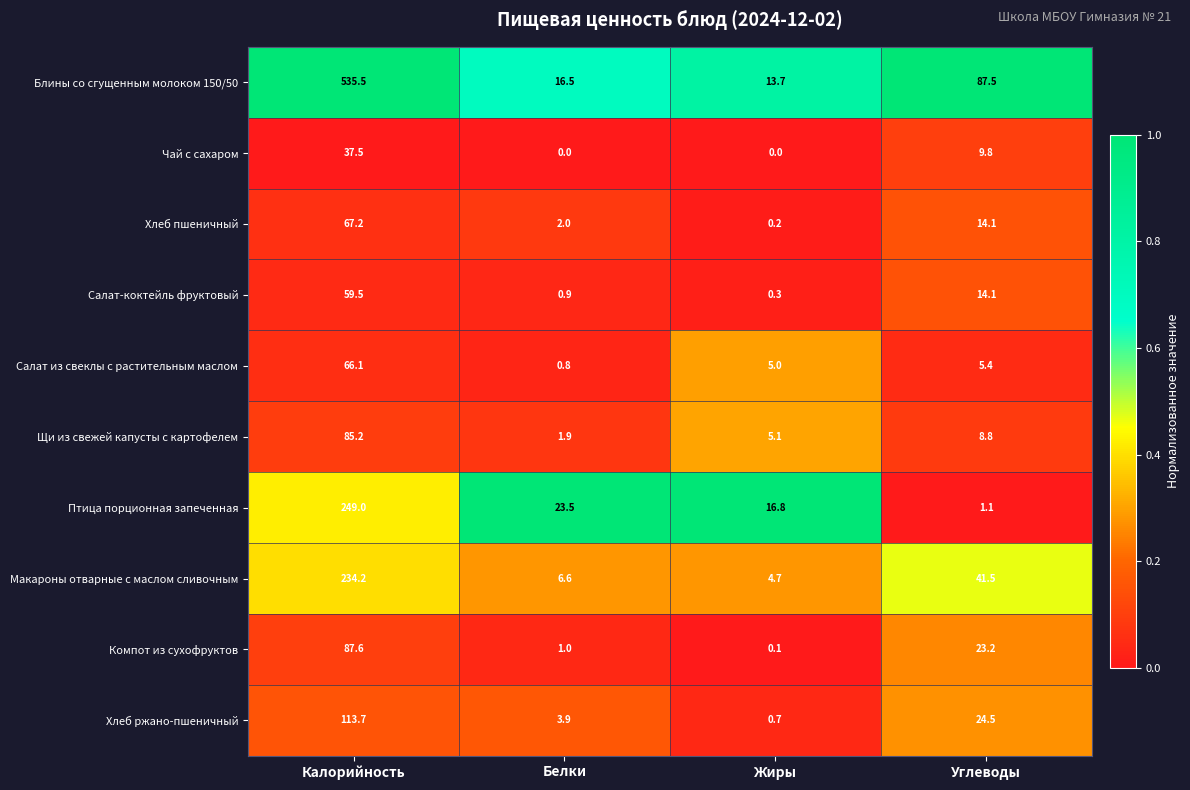

Which series has the largest total across all categories?

Блины со сгущенным молоком 150/50